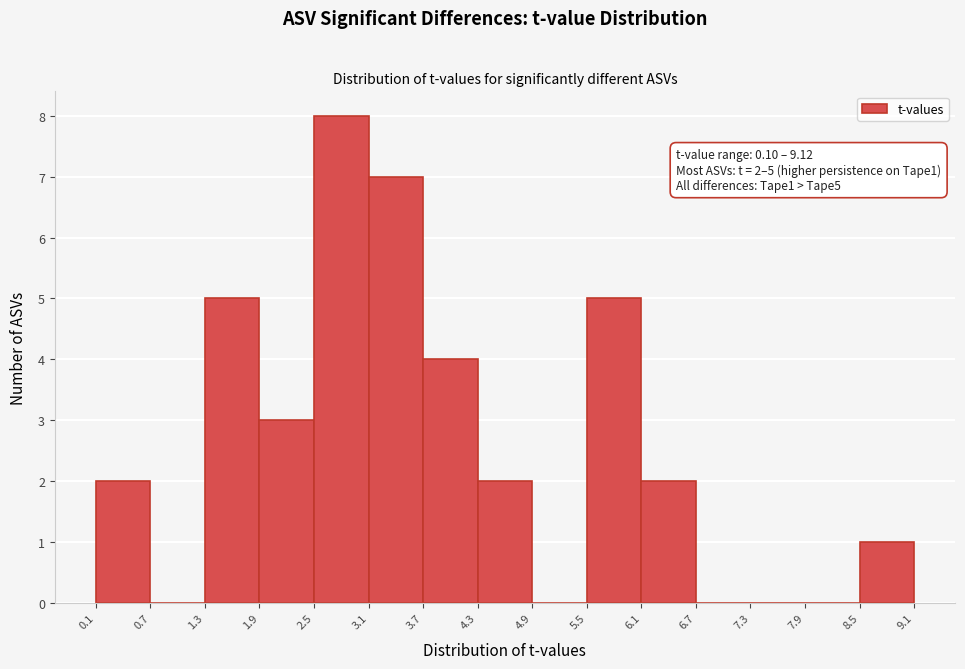

Which range on the x-axis has the tallest bar?

2.5 to 3.1